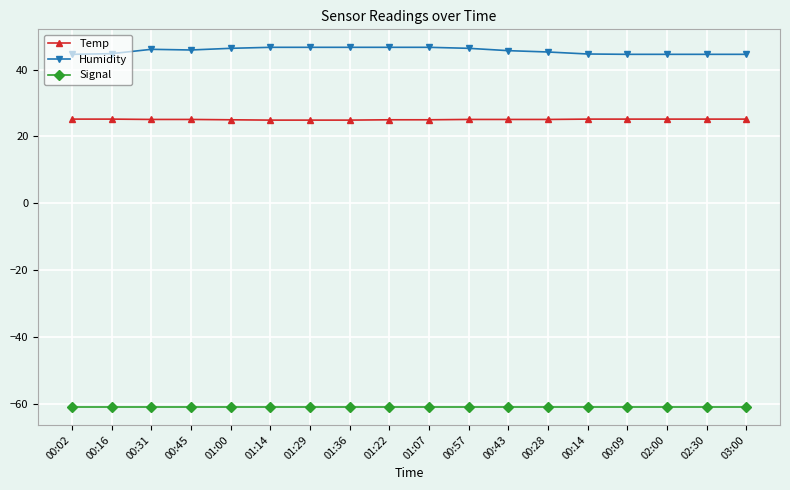

How many series are shown in this chart?

3